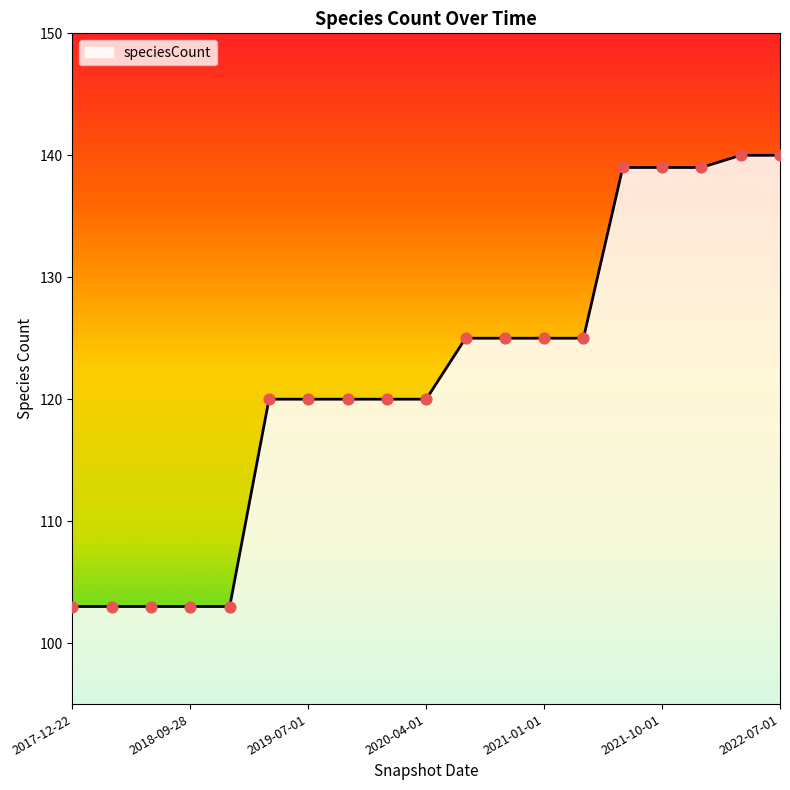

What is the difference between the maximum and minimum values?

37